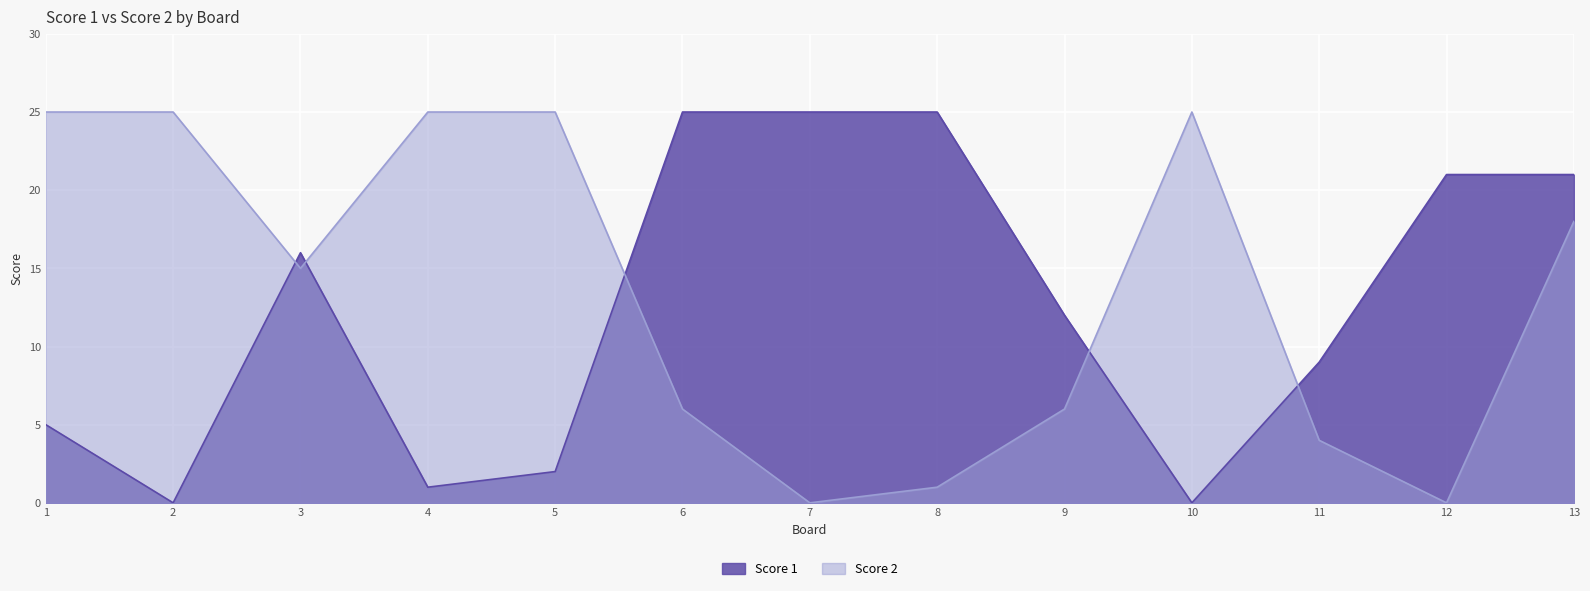

List the labels in order of Score 1 value, smallest first.

2, 10, 4, 5, 1, 11, 9, 3, 12, 13, 6, 7, 8